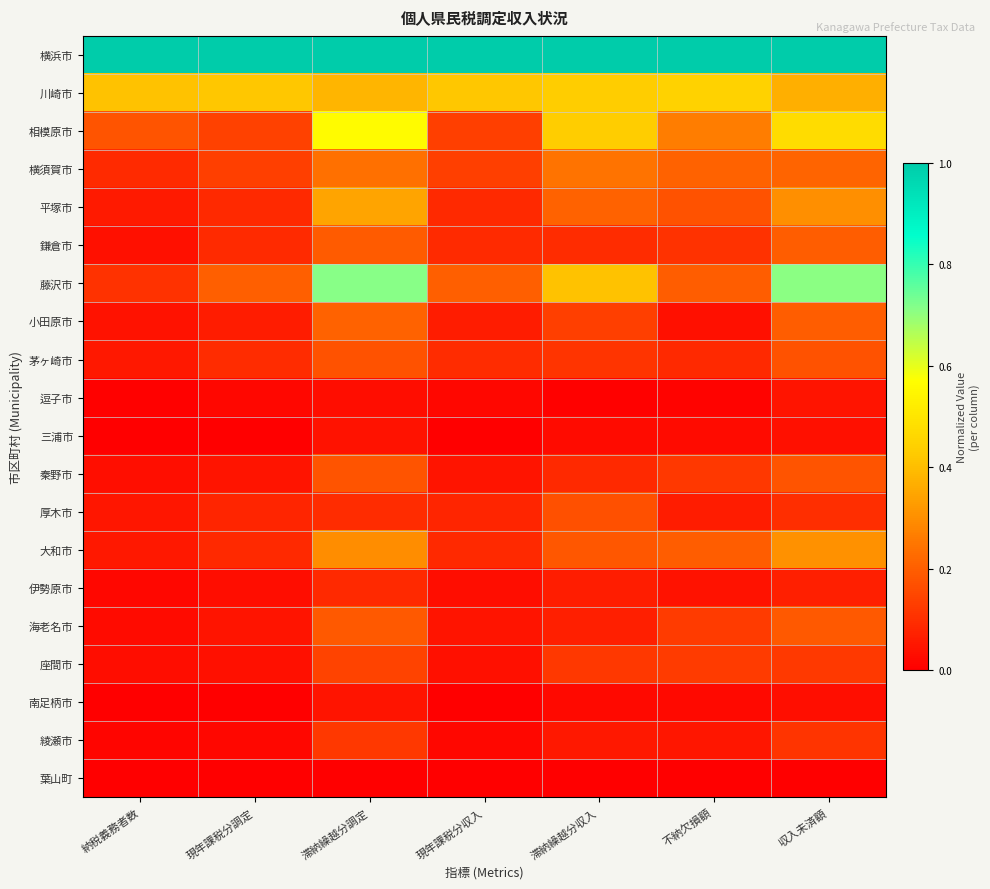

Reading left to right, what are all the values shown in this chart?

横浜市: 納税義務者数=1.0	現年課税分調定=1.0	滞納繰越分調定=1.0	現年課税分収入=1.0	滞納繰越分収入=1.0	不納欠損額=1.0	収入未済額=1.0
川崎市: 納税義務者数=0.4	現年課税分調定=0.4	滞納繰越分調定=0.4	現年課税分収入=0.4	滞納繰越分収入=0.4	不納欠損額=0.4	収入未済額=0.4
相模原市: 納税義務者数=0.2	現年課税分調定=0.1	滞納繰越分調定=0.6	現年課税分収入=0.1	滞納繰越分収入=0.4	不納欠損額=0.3	収入未済額=0.5
横須賀市: 納税義務者数=0.1	現年課税分調定=0.1	滞納繰越分調定=0.2	現年課税分収入=0.1	滞納繰越分収入=0.2	不納欠損額=0.2	収入未済額=0.2
平塚市: 納税義務者数=0.1	現年課税分調定=0.1	滞納繰越分調定=0.3	現年課税分収入=0.1	滞納繰越分収入=0.2	不納欠損額=0.2	収入未済額=0.3
鎌倉市: 納税義務者数=0.0	現年課税分調定=0.1	滞納繰越分調定=0.2	現年課税分収入=0.1	滞納繰越分収入=0.1	不納欠損額=0.1	収入未済額=0.2
藤沢市: 納税義務者数=0.1	現年課税分調定=0.2	滞納繰越分調定=0.7	現年課税分収入=0.2	滞納繰越分収入=0.4	不納欠損額=0.2	収入未済額=0.7
小田原市: 納税義務者数=0.0	現年課税分調定=0.1	滞納繰越分調定=0.2	現年課税分収入=0.1	滞納繰越分収入=0.1	不納欠損額=0.0	収入未済額=0.2
茅ヶ崎市: 納税義務者数=0.1	現年課税分調定=0.1	滞納繰越分調定=0.2	現年課税分収入=0.1	滞納繰越分収入=0.1	不納欠損額=0.1	収入未済額=0.2
逗子市: 納税義務者数=0.0	現年課税分調定=0.0	滞納繰越分調定=0.0	現年課税分収入=0.0	滞納繰越分収入=0.0	不納欠損額=0.0	収入未済額=0.0
三浦市: 納税義務者数=0.0	現年課税分調定=0.0	滞納繰越分調定=0.0	現年課税分収入=0.0	滞納繰越分収入=0.0	不納欠損額=0.0	収入未済額=0.0
秦野市: 納税義務者数=0.0	現年課税分調定=0.0	滞納繰越分調定=0.2	現年課税分収入=0.0	滞納繰越分収入=0.1	不納欠損額=0.1	収入未済額=0.2
厚木市: 納税義務者数=0.1	現年課税分調定=0.1	滞納繰越分調定=0.1	現年課税分収入=0.1	滞納繰越分収入=0.2	不納欠損額=0.1	収入未済額=0.1
大和市: 納税義務者数=0.1	現年課税分調定=0.1	滞納繰越分調定=0.3	現年課税分収入=0.1	滞納繰越分収入=0.2	不納欠損額=0.2	収入未済額=0.3
伊勢原市: 納税義務者数=0.0	現年課税分調定=0.0	滞納繰越分調定=0.1	現年課税分収入=0.0	滞納繰越分収入=0.1	不納欠損額=0.0	収入未済額=0.1
海老名市: 納税義務者数=0.0	現年課税分調定=0.0	滞納繰越分調定=0.2	現年課税分収入=0.0	滞納繰越分収入=0.1	不納欠損額=0.1	収入未済額=0.2
座間市: 納税義務者数=0.0	現年課税分調定=0.0	滞納繰越分調定=0.1	現年課税分収入=0.0	滞納繰越分収入=0.1	不納欠損額=0.1	収入未済額=0.1
南足柄市: 納税義務者数=0.0	現年課税分調定=0.0	滞納繰越分調定=0.0	現年課税分収入=0.0	滞納繰越分収入=0.0	不納欠損額=0.0	収入未済額=0.0
綾瀬市: 納税義務者数=0.0	現年課税分調定=0.0	滞納繰越分調定=0.1	現年課税分収入=0.0	滞納繰越分収入=0.1	不納欠損額=0.0	収入未済額=0.1
葉山町: 納税義務者数=0.0	現年課税分調定=0.0	滞納繰越分調定=0.0	現年課税分収入=0.0	滞納繰越分収入=0.0	不納欠損額=0.0	収入未済額=0.0